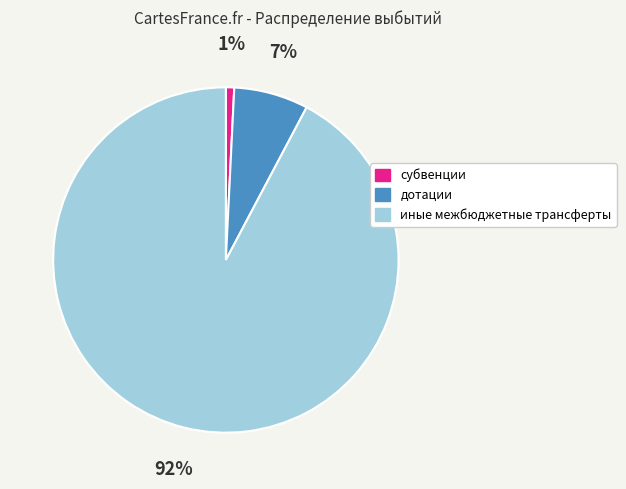

Combined, do иные межбюджетные трансферты and дотации account for over 50%?

Yes